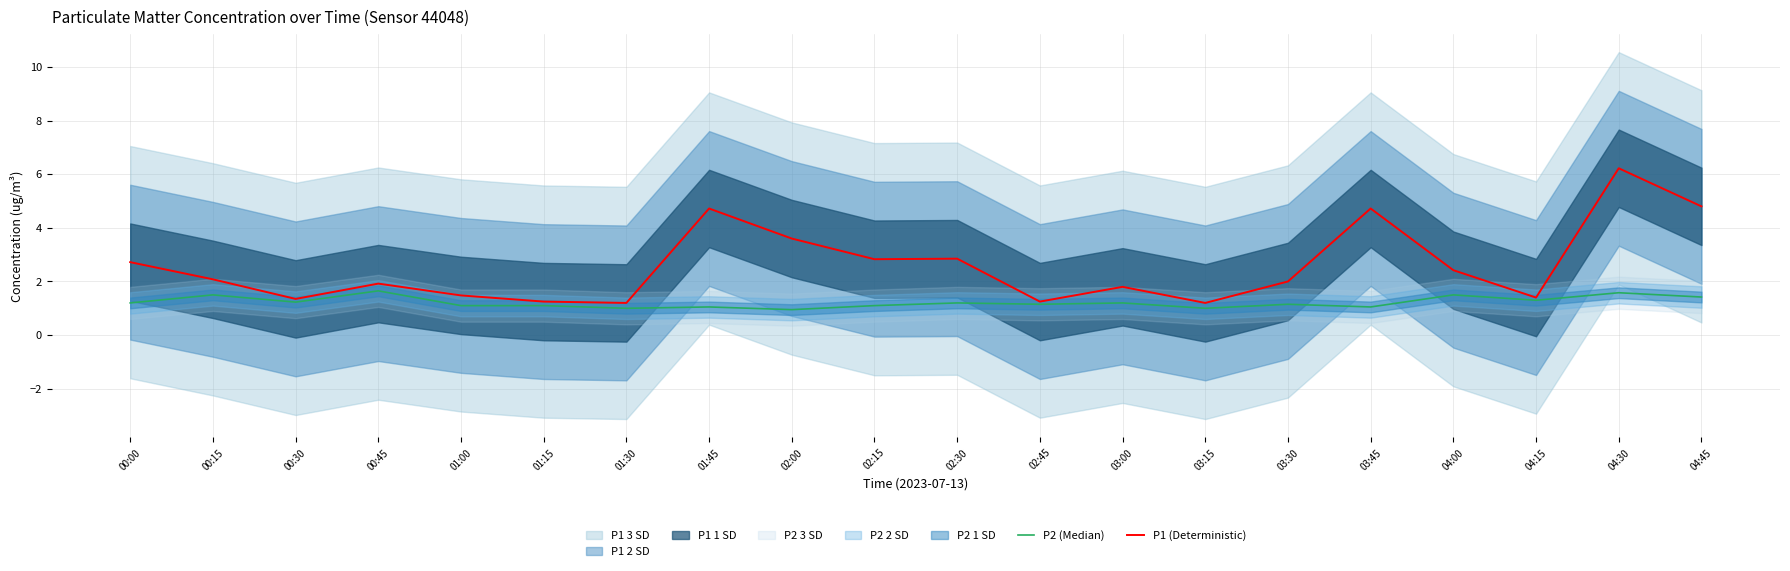

How many values in the P2 (Median) series exceed 1?

17